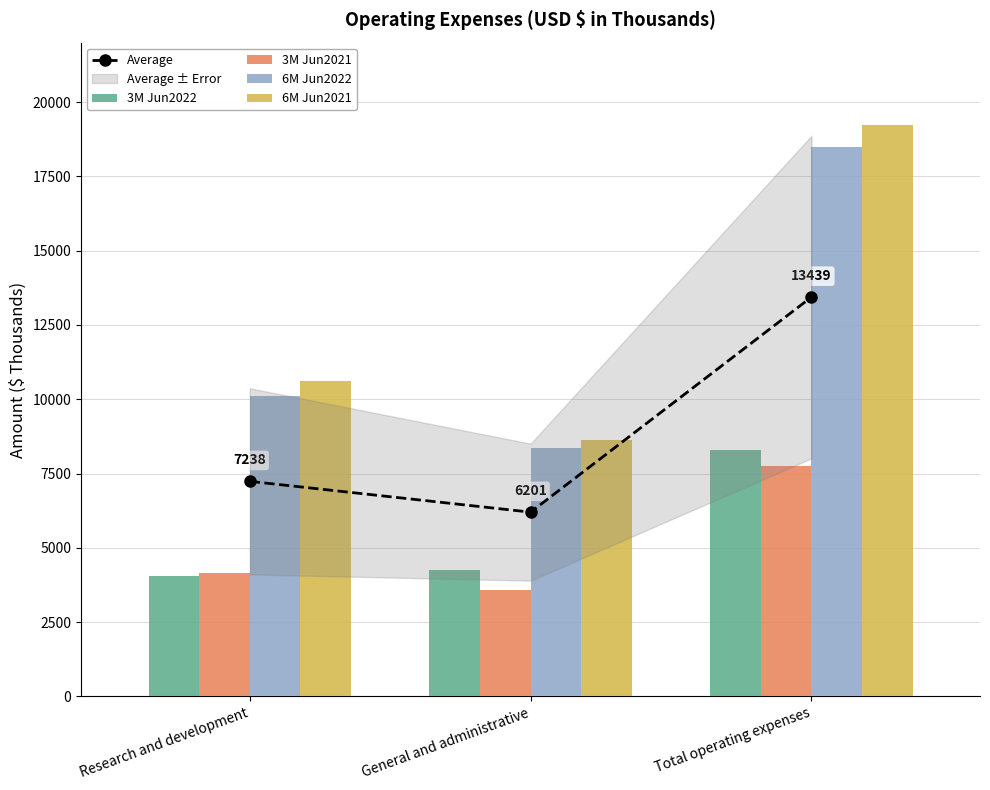

What is the value of the 3M Jun2021 bar at the 2nd from the left?

3575.0